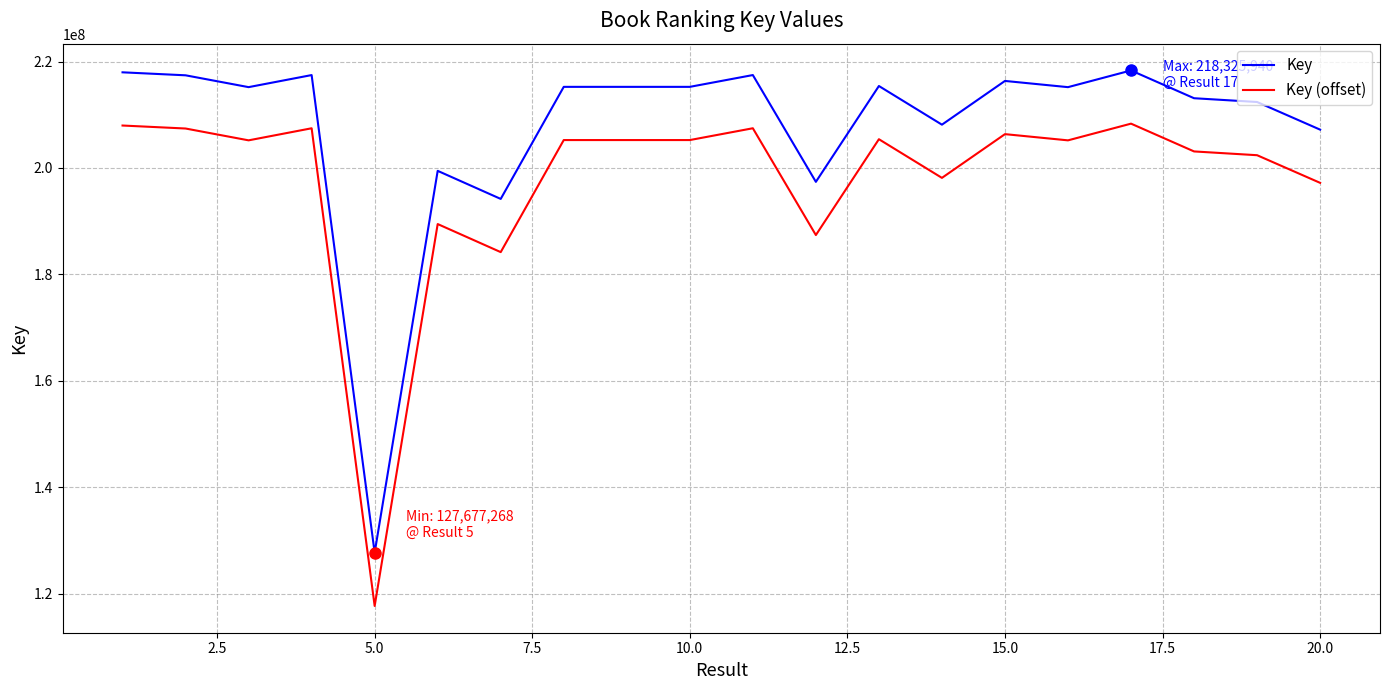

Rank the series by their maximum value, from lowest to highest.

Key (offset), Key